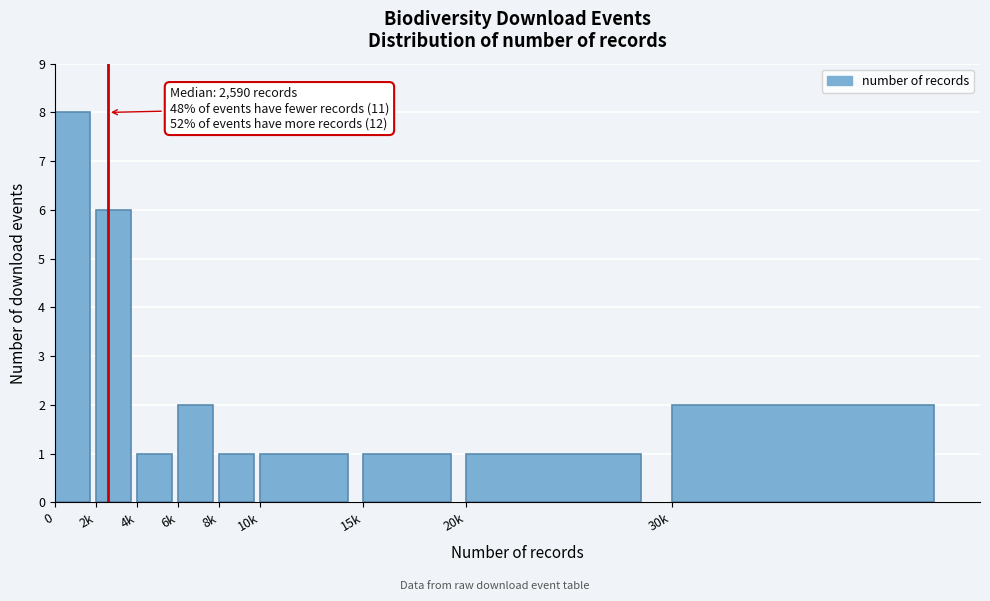

Reading left to right, list all the values displayed in this chart.

8	6	1	2	1	1	1	1	2